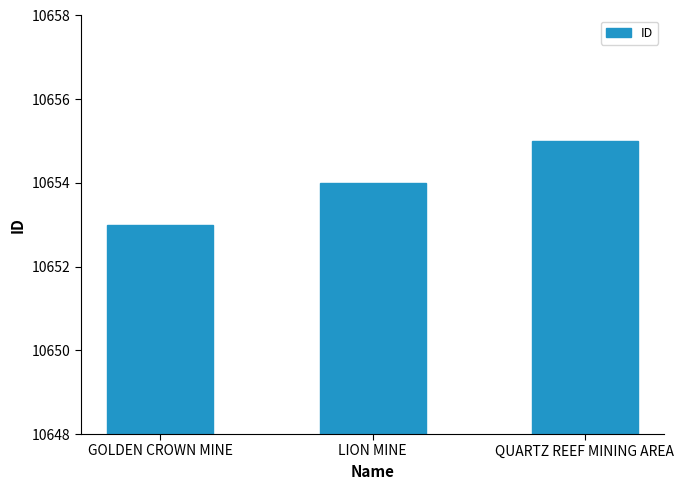

Reading left to right, list all the values displayed in this chart.

GOLDEN CROWN MINE=10653	LION MINE=10654	QUARTZ REEF MINING AREA=10655